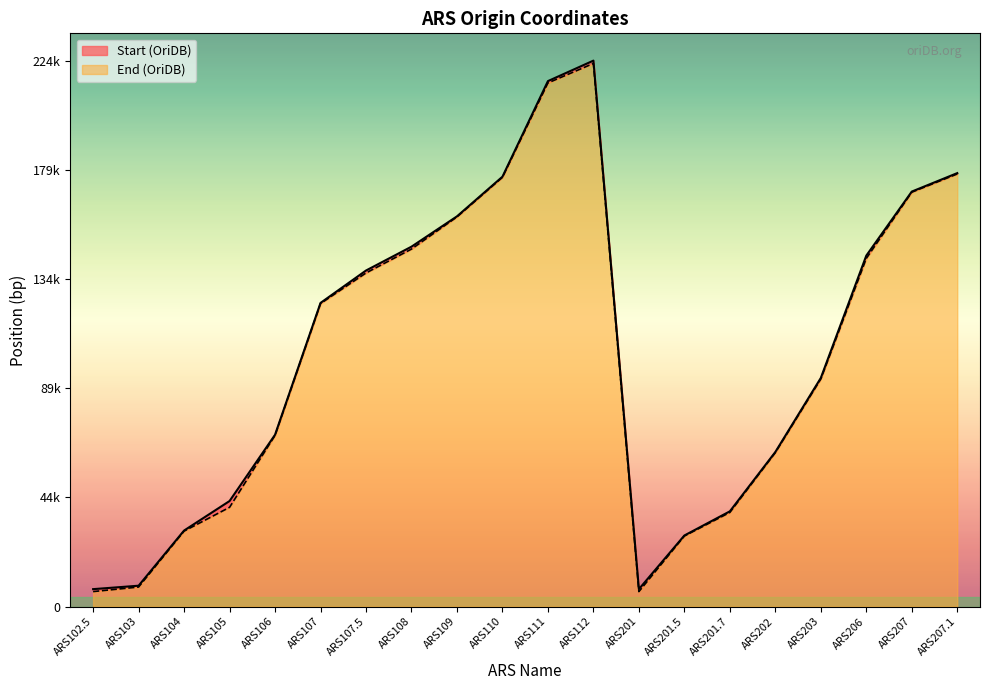

What position from the left is ARS104?

3